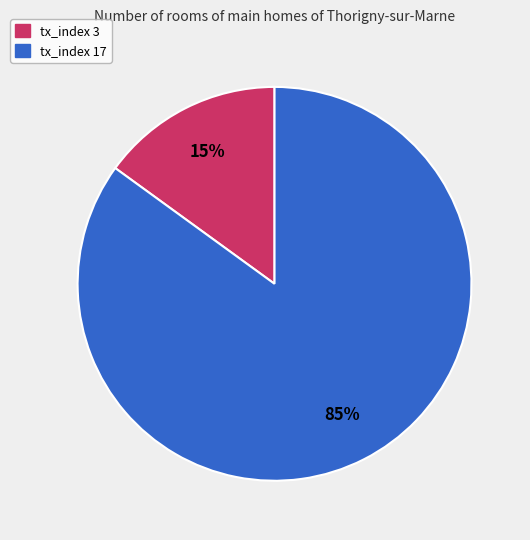

True or false: tx_index 17 accounts for 85% of the total.

True